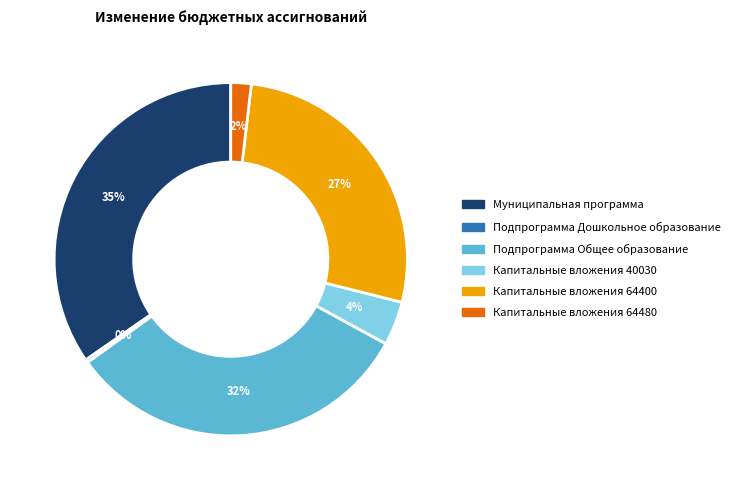

Rank the categories by value from highest to lowest.

Муниципальная программа, Подпрограмма Общее образование, Капитальные вложения 64400, Капитальные вложения 40030, Капитальные вложения 64480, Подпрограмма Дошкольное образование